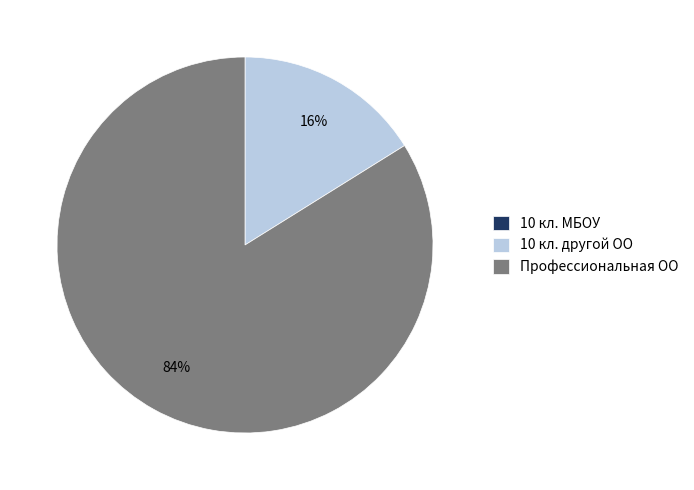

What is the majority slice?

Профессиональная ОО